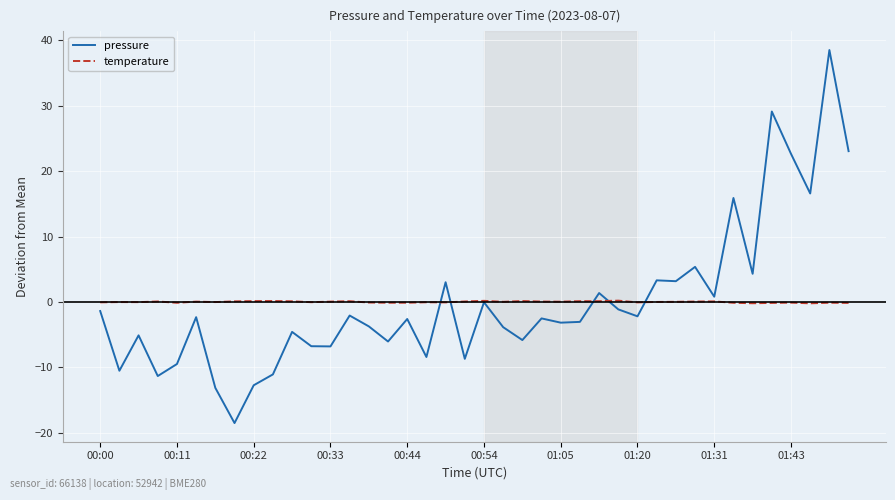

Rank the series by their maximum value, from highest to lowest.

pressure, temperature